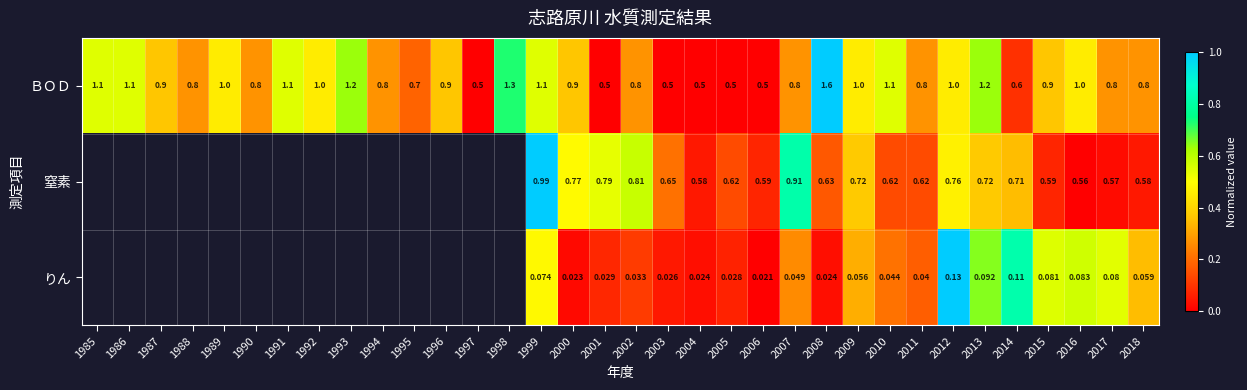

At which category is the sum across all series the highest?

1999